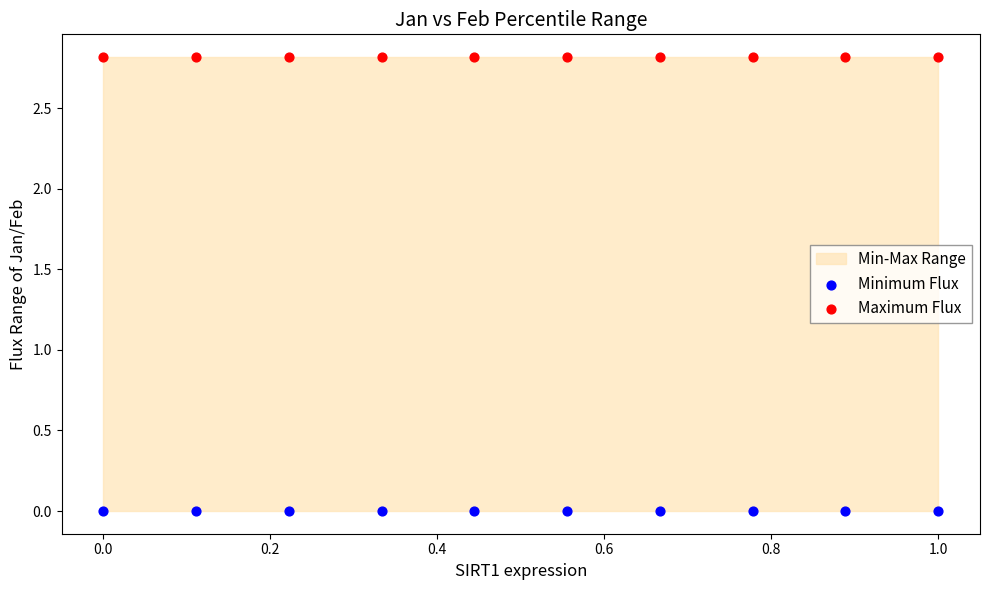

Which series contains the lowest Y value?

Minimum Flux